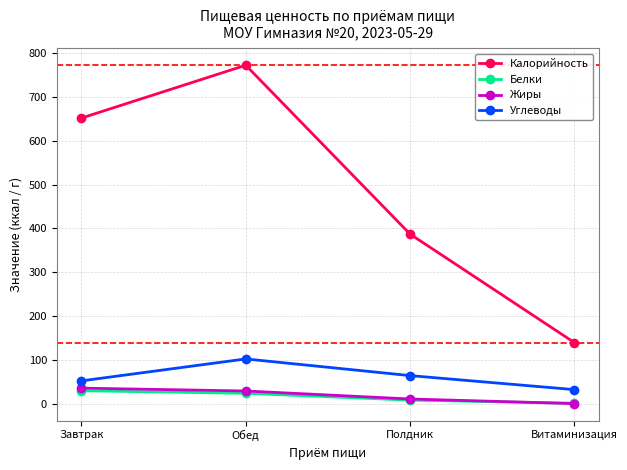

True or false: Углеводы has more than 2 points higher than both neighbors.

False